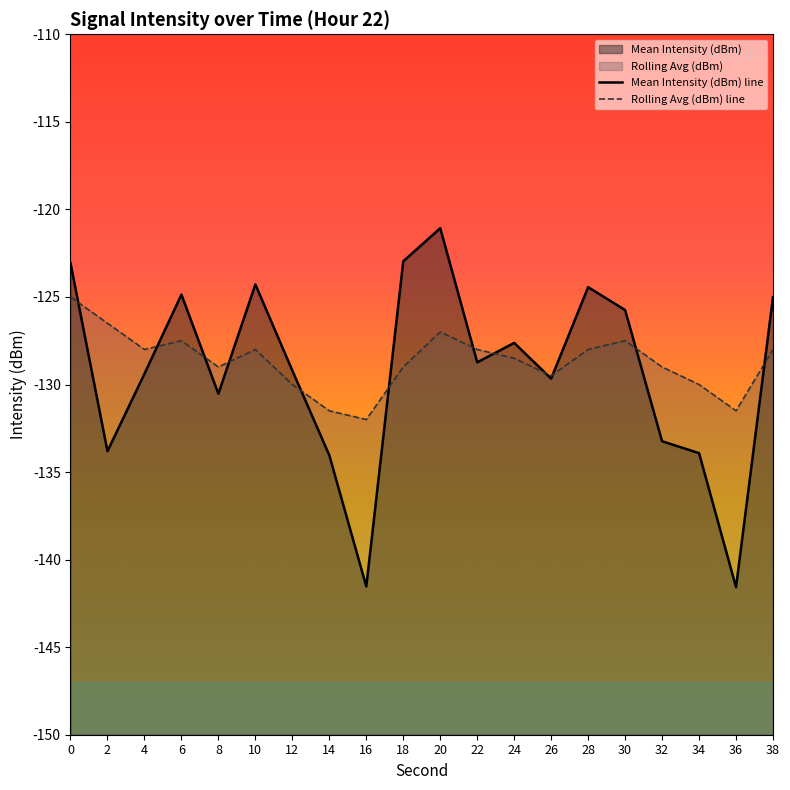

Rank the series at 34 from lowest to highest value.

Mean Intensity (dBm) line, Rolling Avg (dBm) line